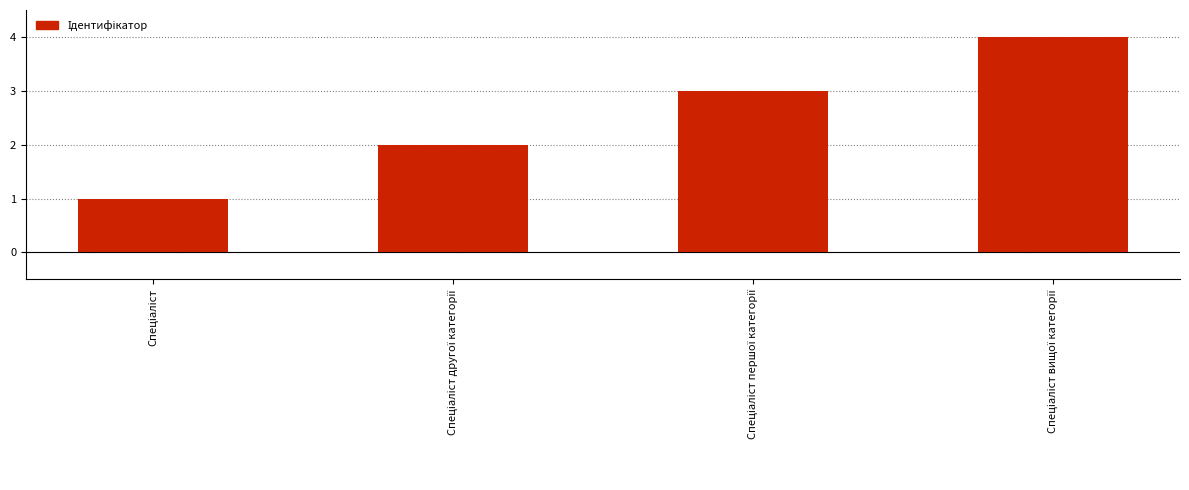

Are the bars horizontal?

No